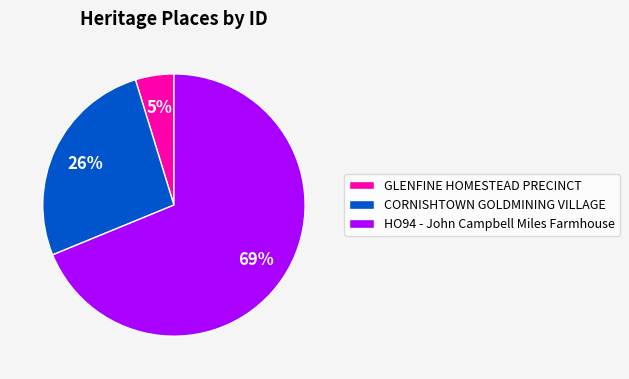

Is there a majority slice in this chart?

Yes